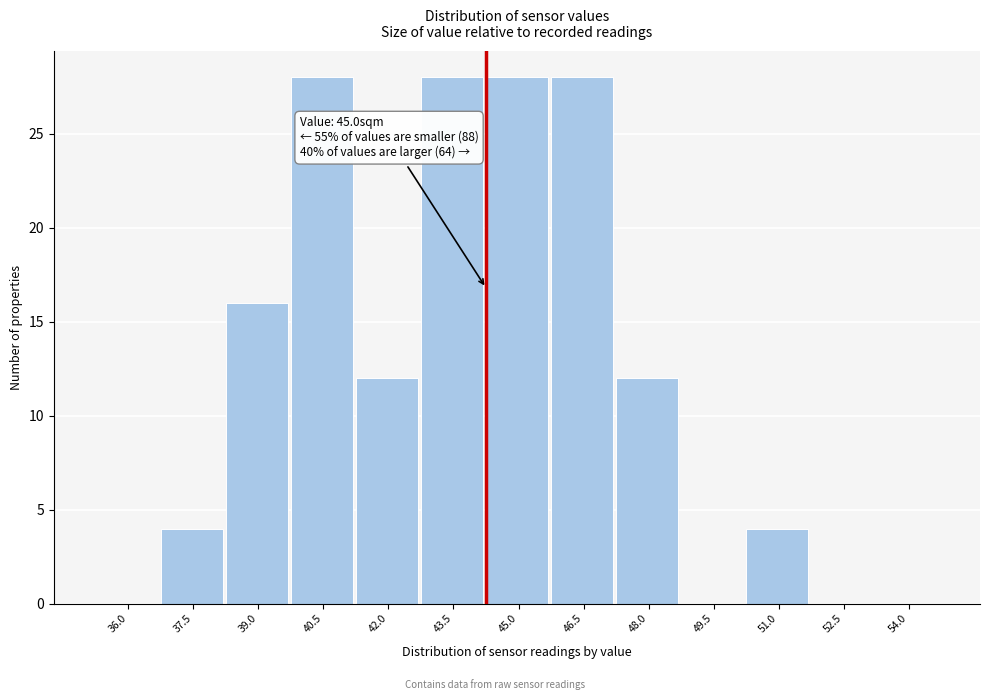

Reading right to left, transcribe all the data shown in this chart.

54.0=0	52.5=0	51.0=4	49.5=0	48.0=12	46.5=28	45.0=28	43.5=28	42.0=12	40.5=28	39.0=16	37.5=4	36.0=0